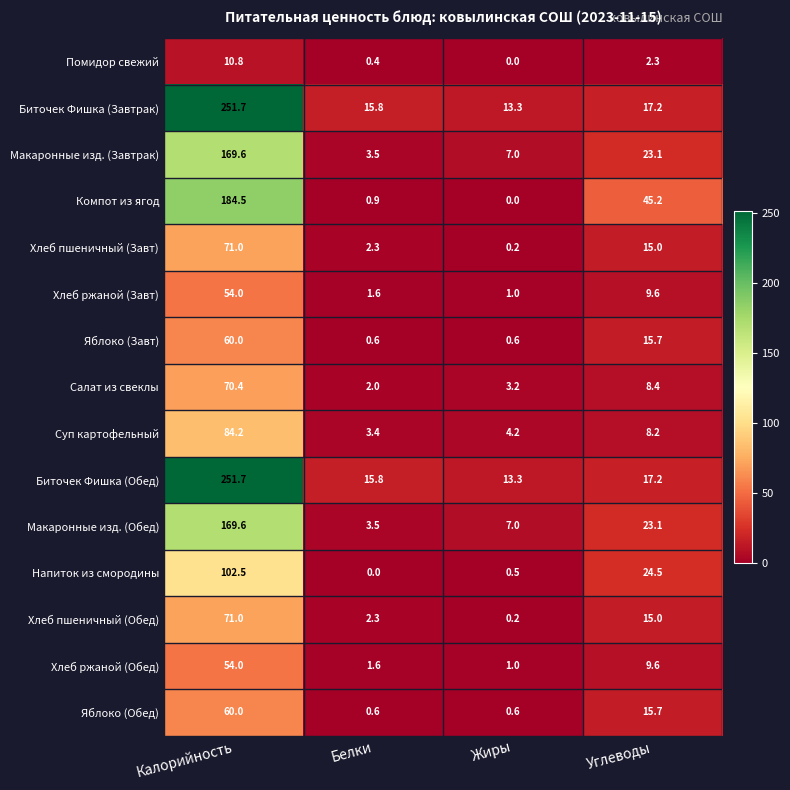

Which category has the highest value across all series?

Калорийность